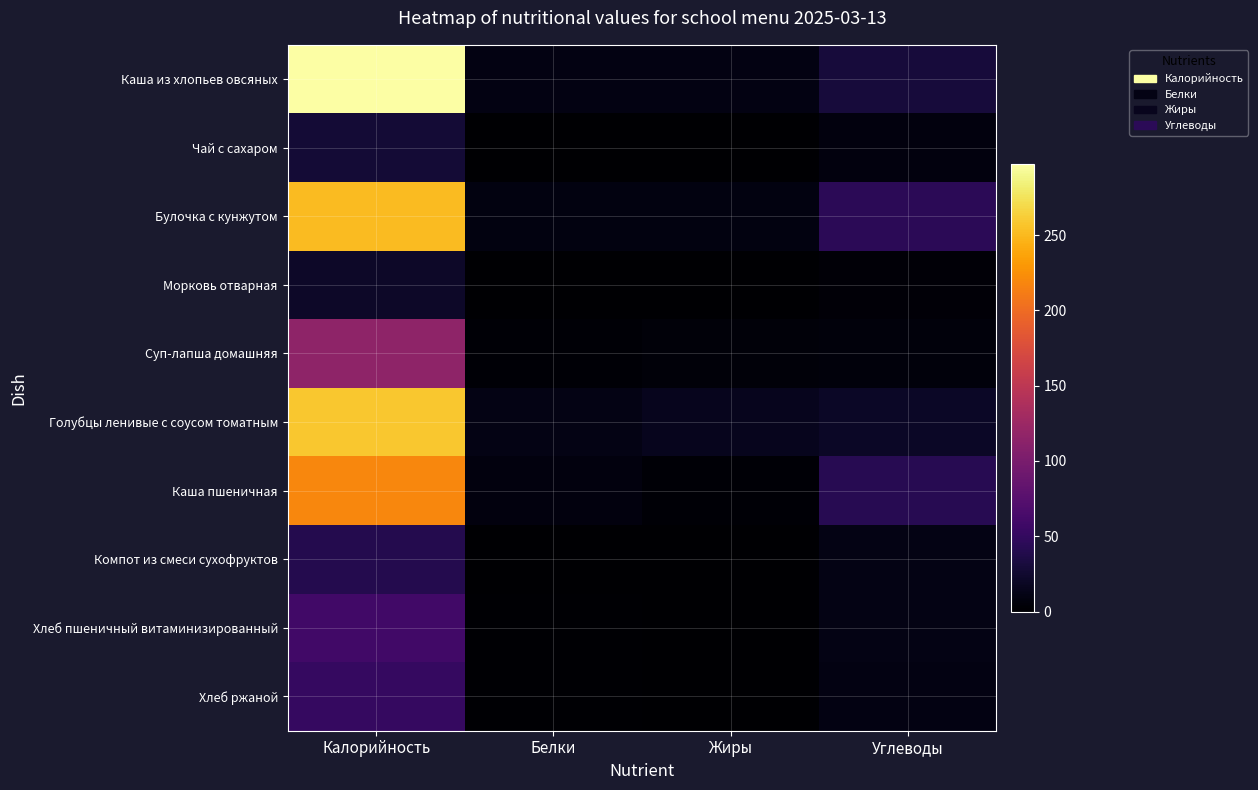

At which category is the sum across all series the highest?

Калорийность